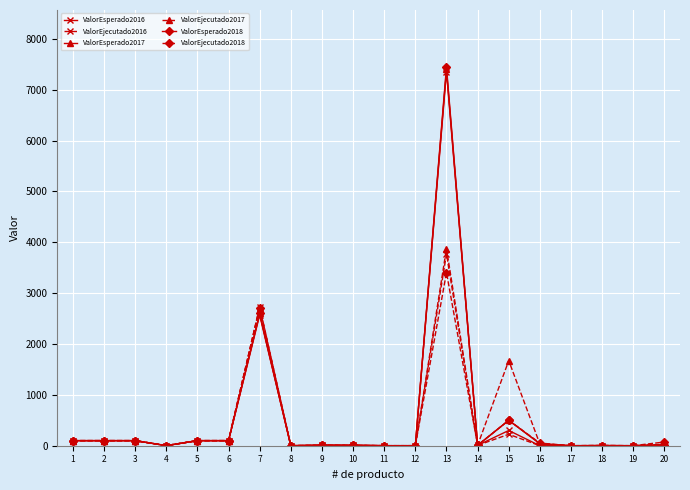

The value of ValorEsperado2016 at 17 is 3139. True or false?

False